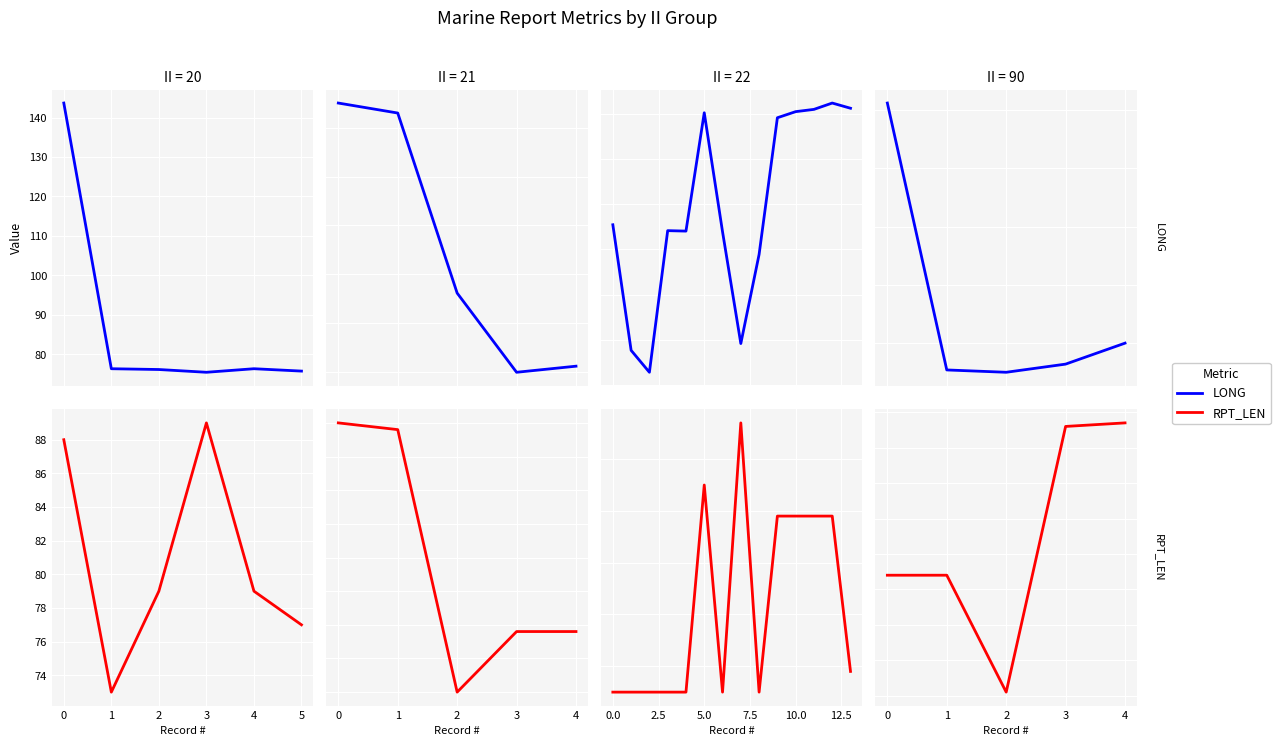

Does the chart display data point markers on the line(s)?

No